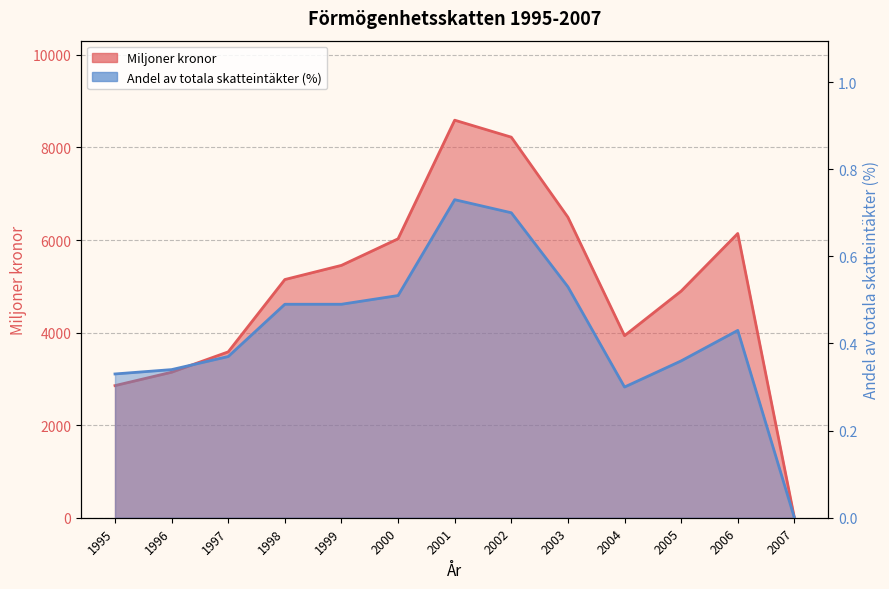

At which category does Miljoner kronor reach its first local valley?

2004